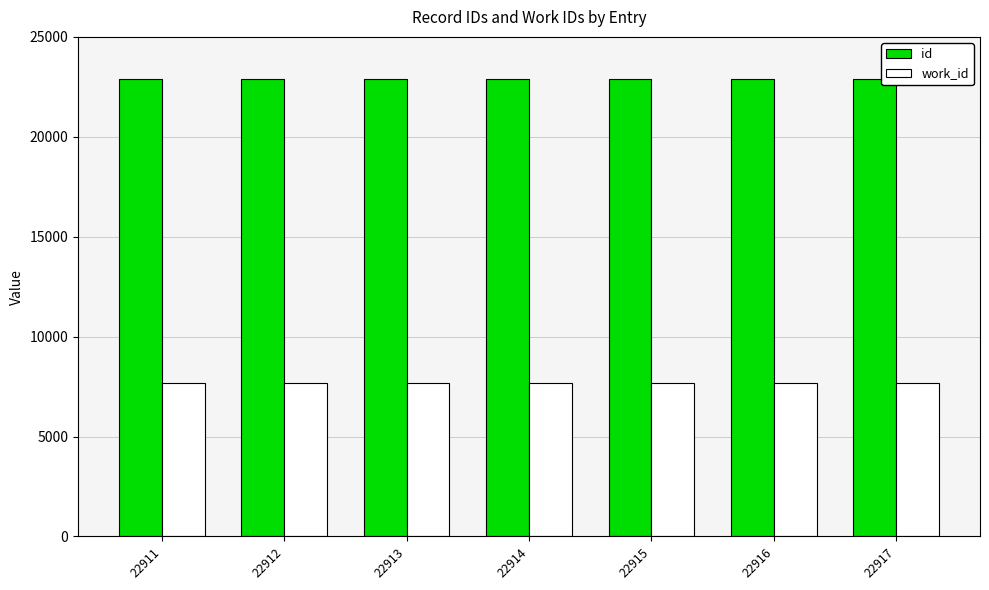

What is the lowest value of the work_id series?

7698